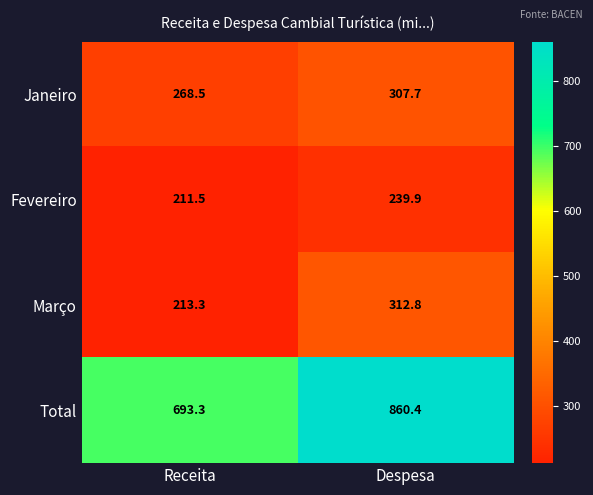

What is the smallest value displayed?

211.5